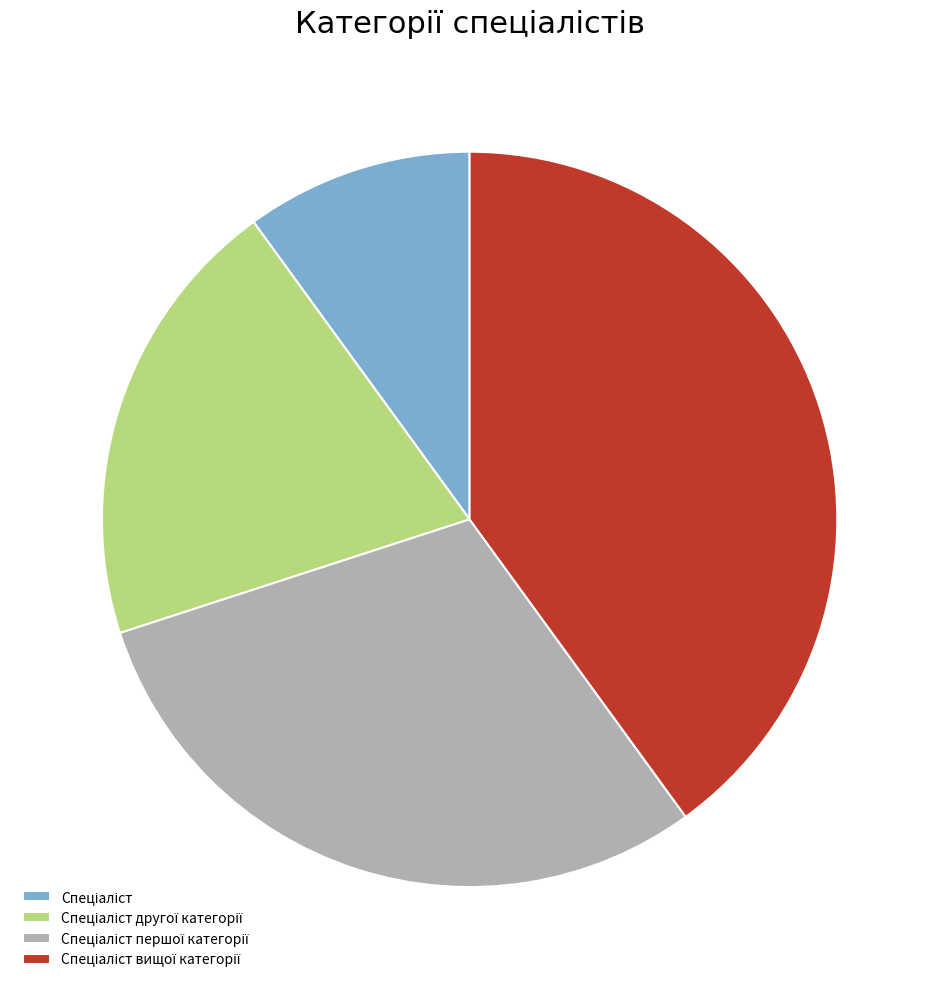

Is there a majority slice in this chart?

No